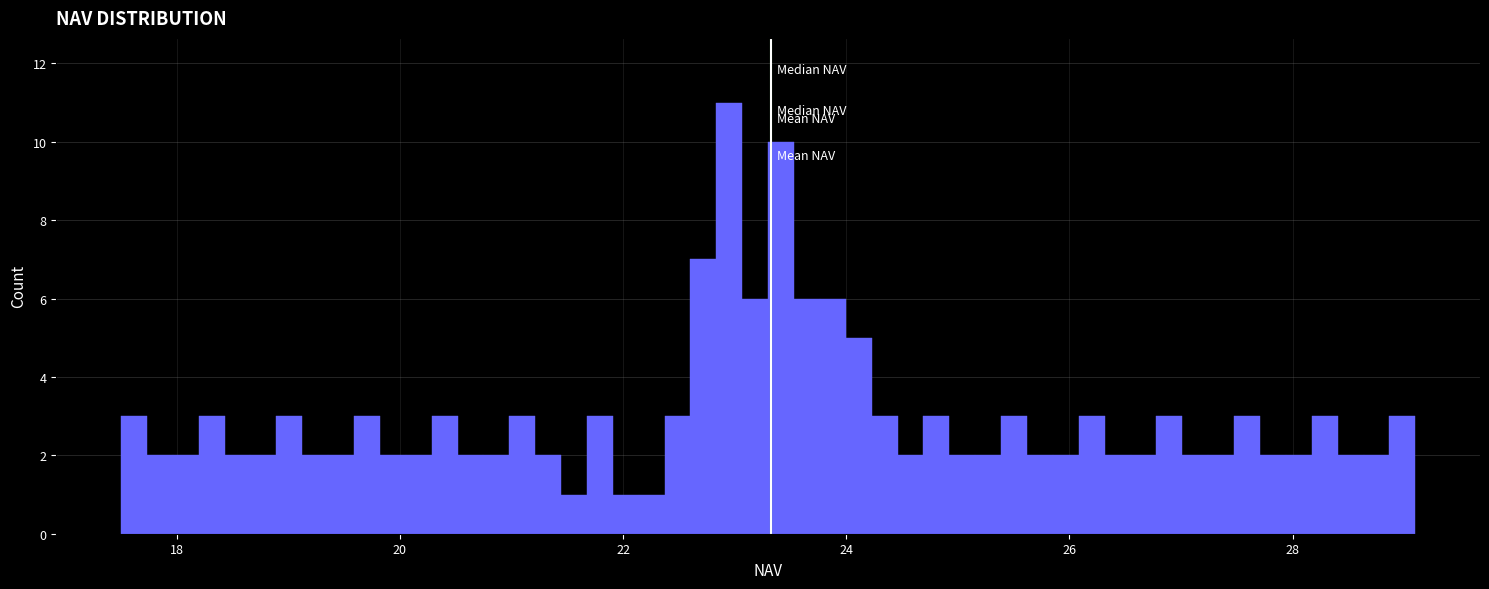

Around what value on the x-axis is the tallest bar? Give the approximate position of its centre, as read against the axis.

23.0